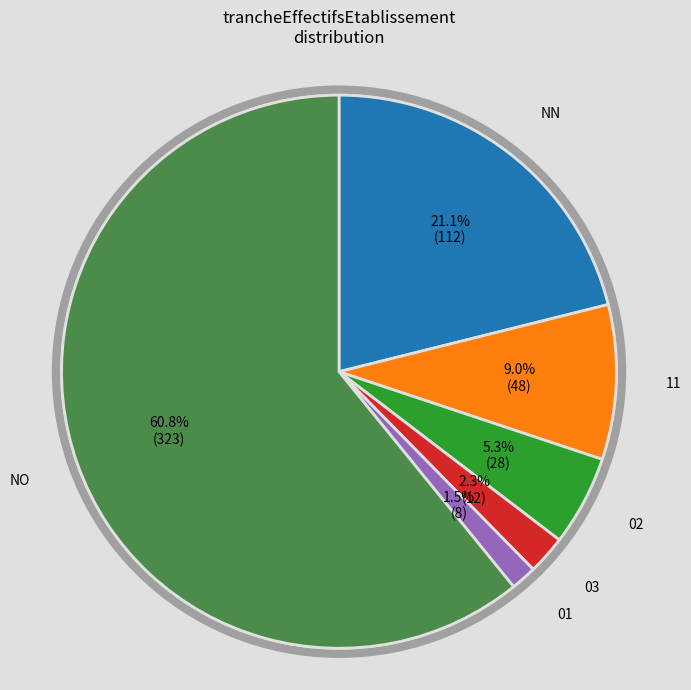

Is there any slice that represents more than half of the pie?

Yes